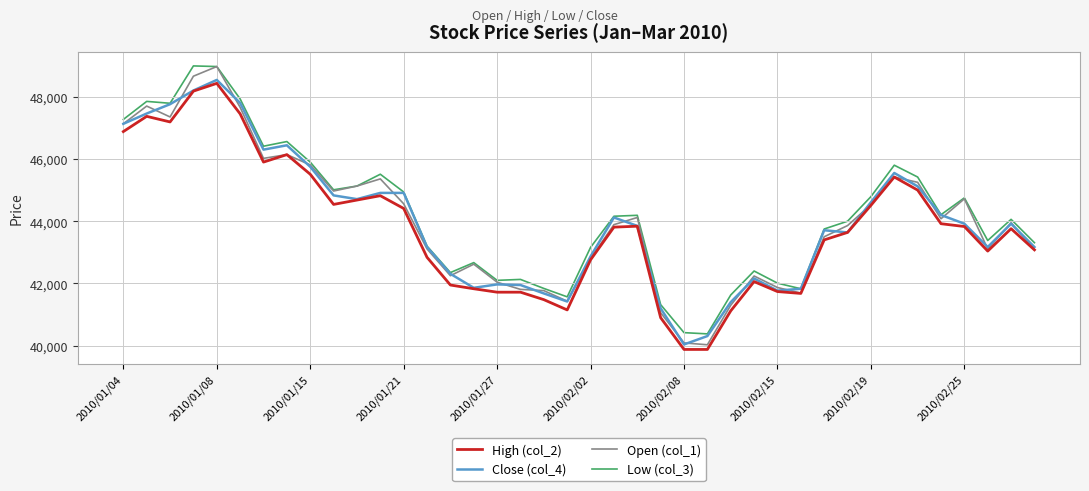

Which series has the widest spread of values?

Open (col_1)